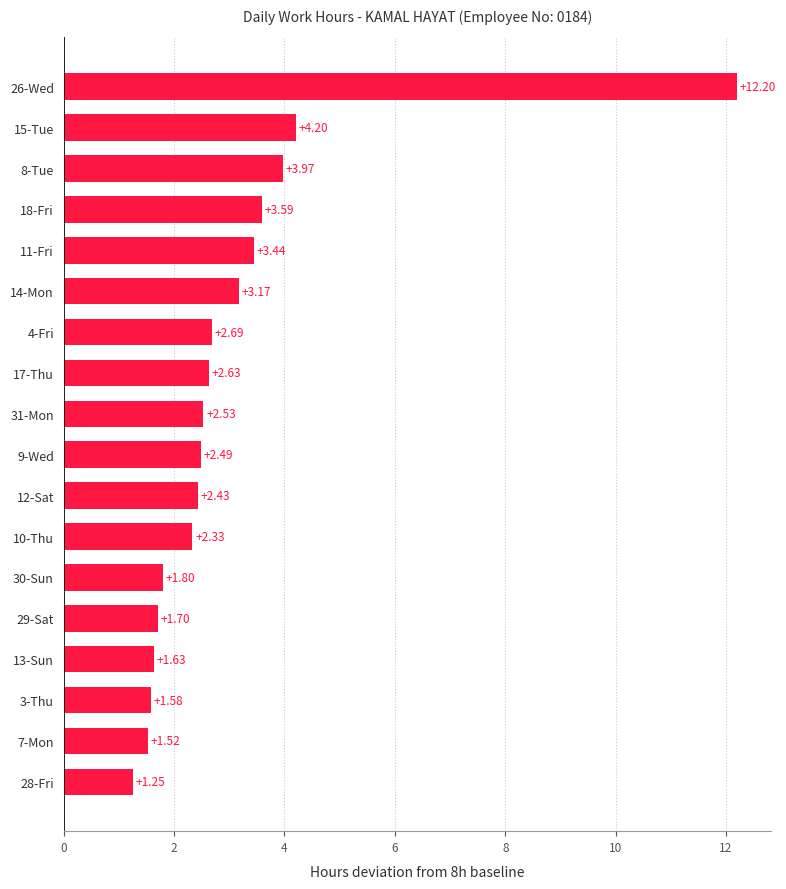

What is the ratio of the value at 30-Sun to the value at 9-Wed?

0.7